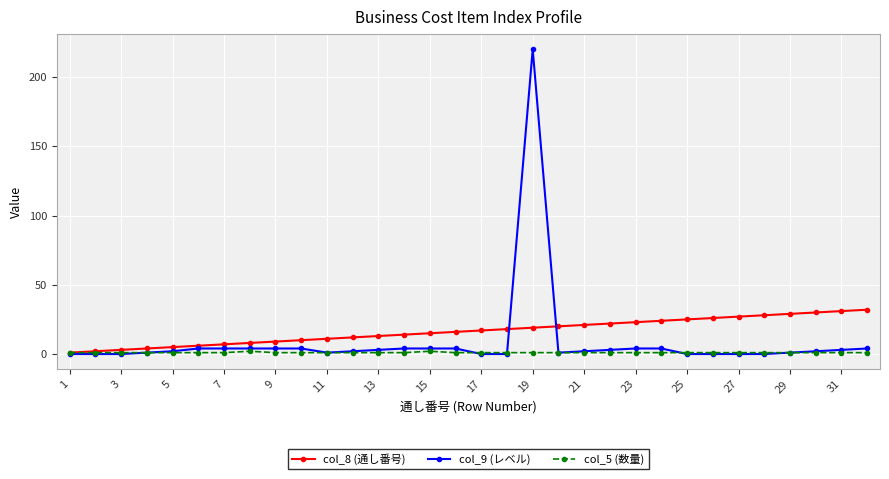

List the series in order of their overall mean, highest first.

col_8 (通し番号), col_9 (レベル), col_5 (数量)